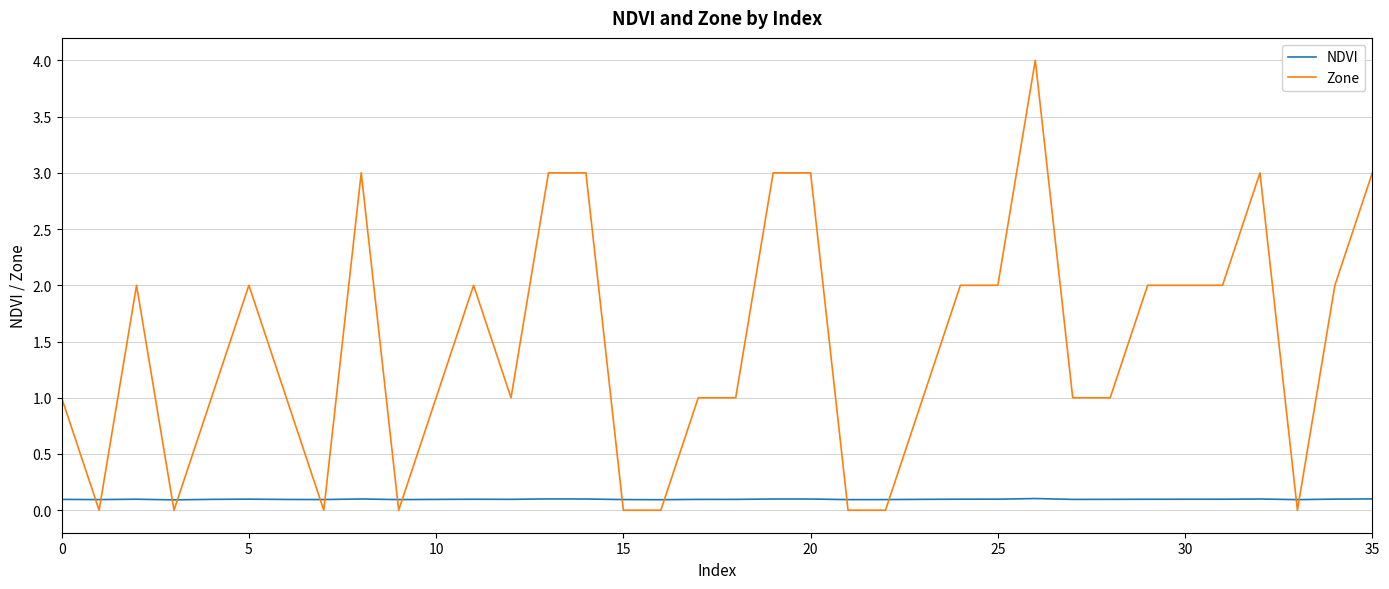

Which series has the widest spread of values?

Zone